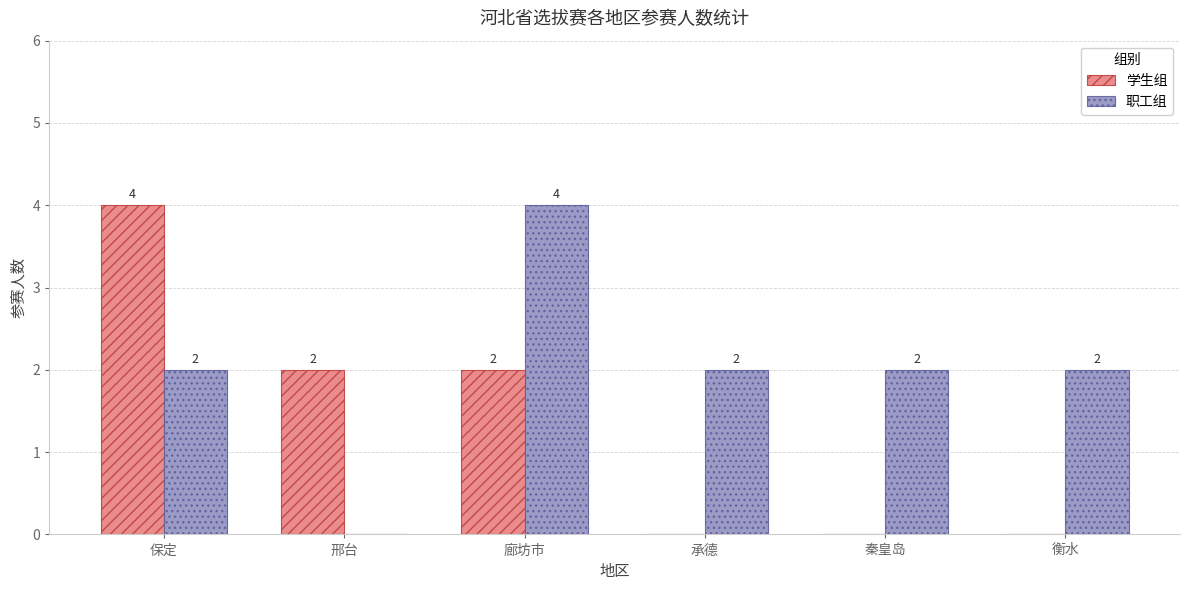

Is the value of 职工组 at 邢台 greater than the value of 学生组 at 保定?

No